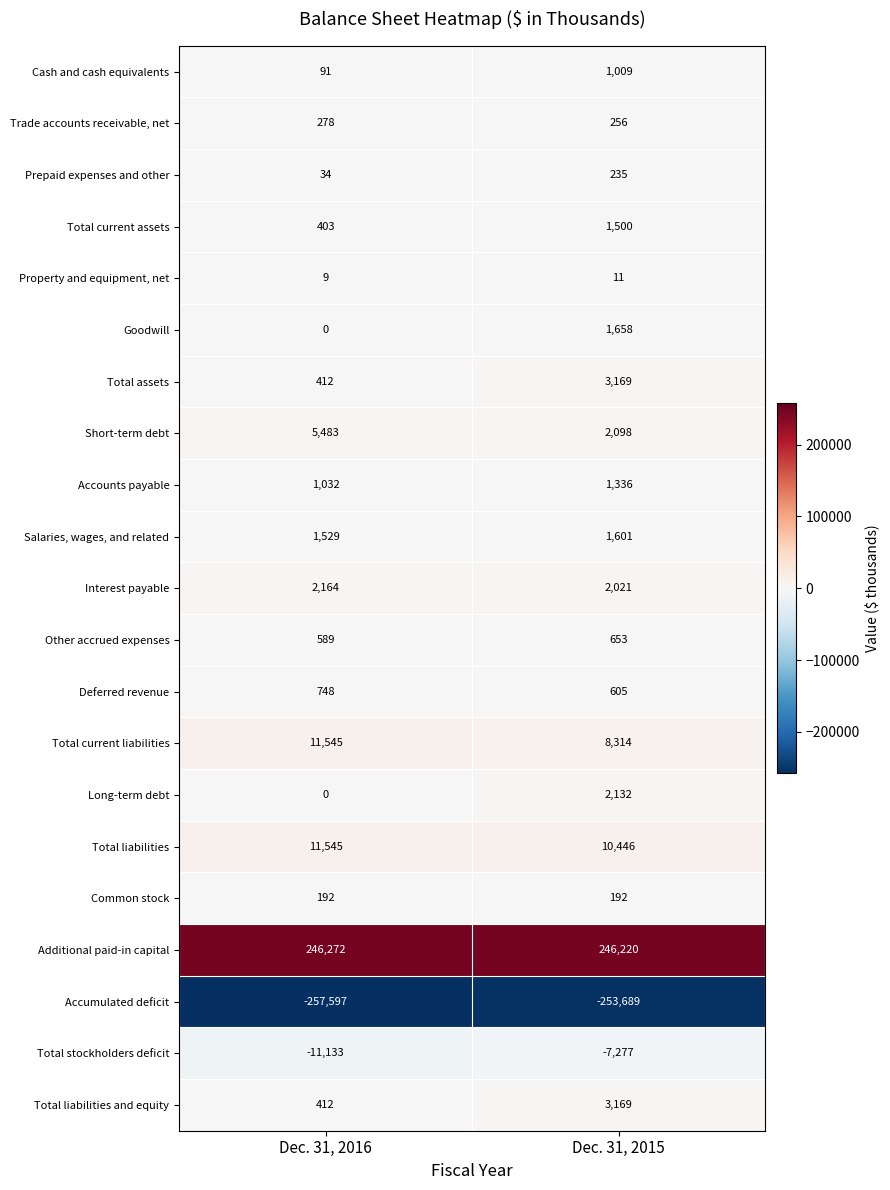

What is the total value across all series at Dec. 31, 2015?

25659